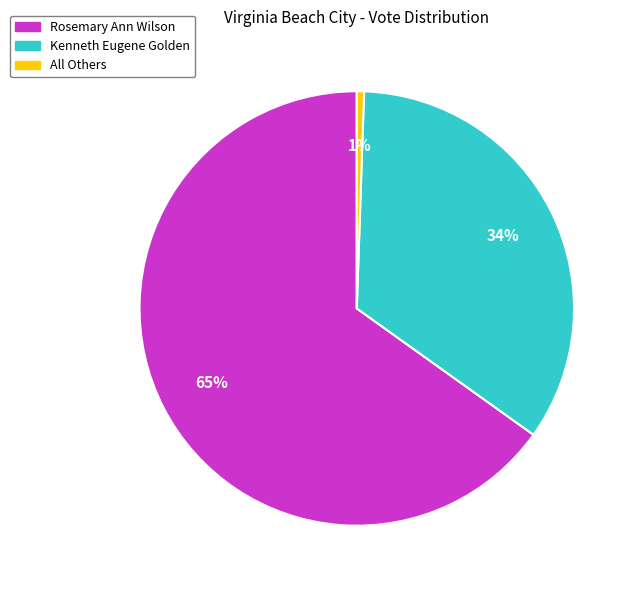

Approximately how many times larger is the value at Kenneth Eugene Golden compared to Rosemary Ann Wilson?

0.5